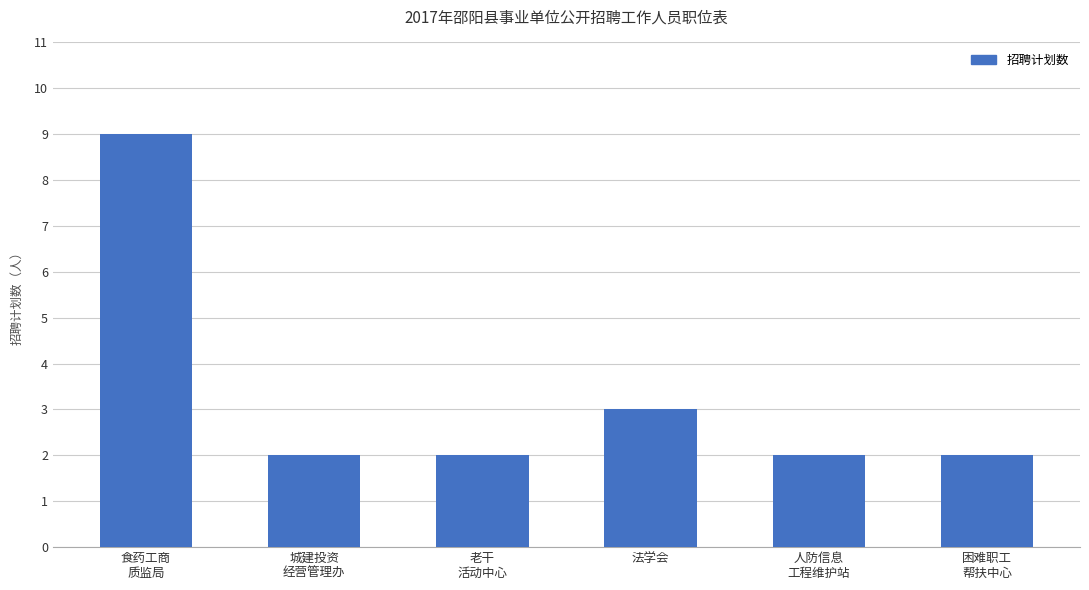

Is it true that the value at 老干
活动中心 is 1?

False